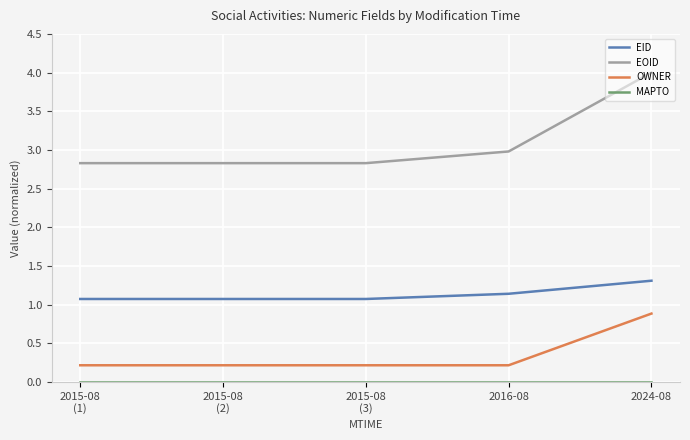

What is the total value across all series at 2015-08
(2)?

4.1